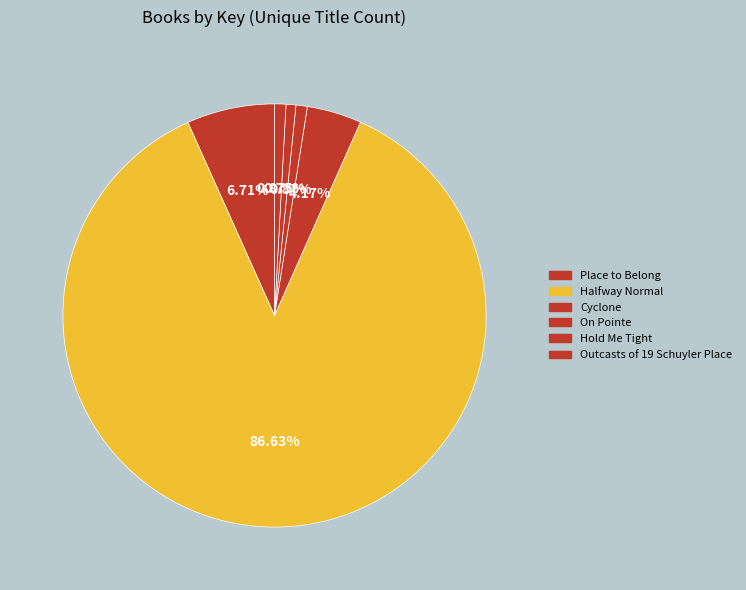

Is the sum of Halfway Normal and On Pointe greater than half?

Yes